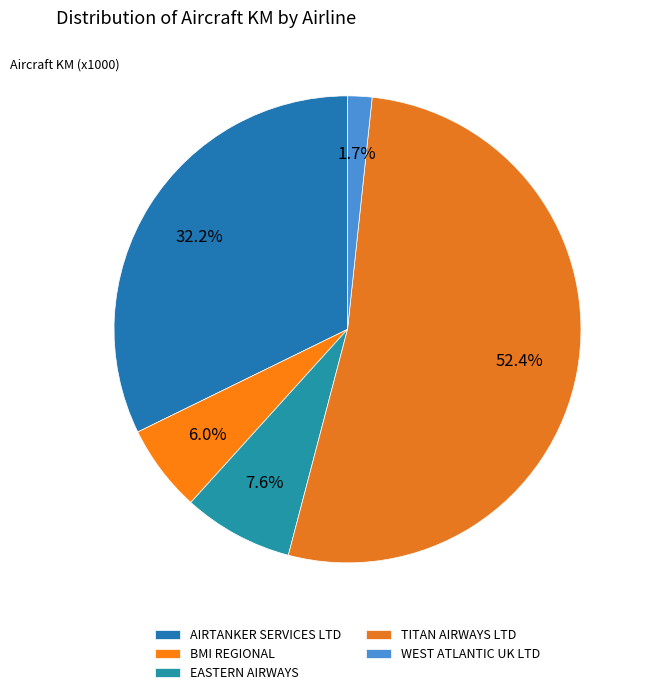

Which category accounts for the majority?

TITAN AIRWAYS LTD